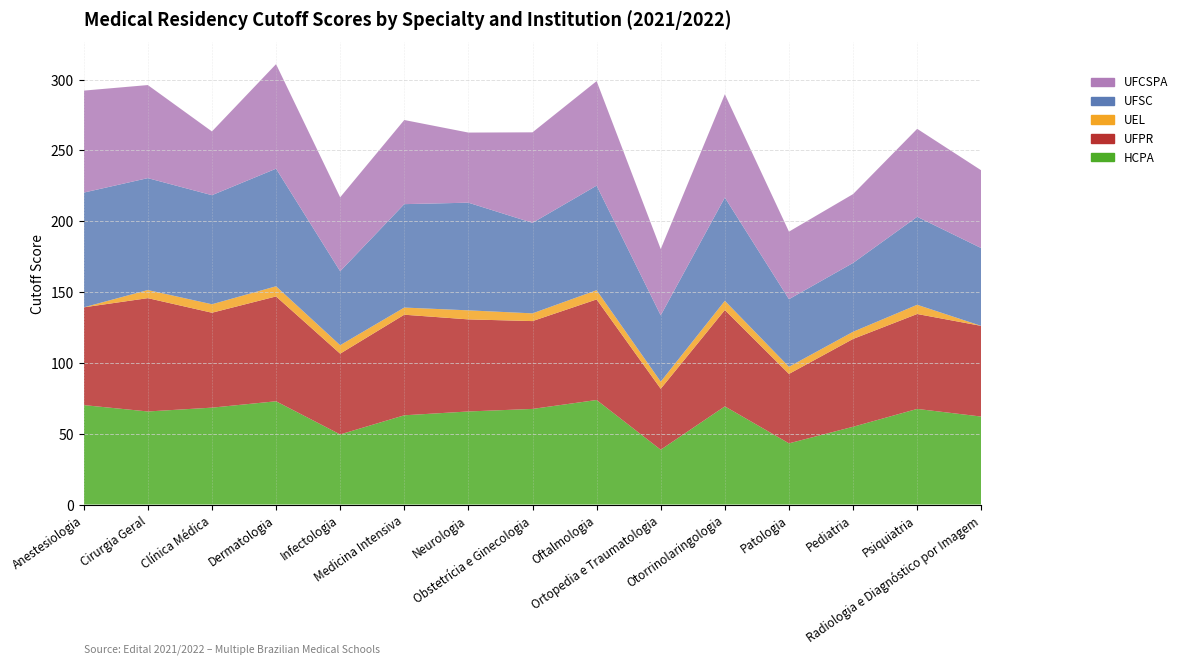

Reading left to right, extract all data points from this chart.

HCPA: 70.2	65.7	68.4	72.9	49.5	63.0	65.7	67.5	73.8	38.7	69.3	43.2	54.9	67.5	62.1
UFPR: 69.0	80.0	67.0	74.0	57.0	71.0	65.0	62.0	71.0	43.0	68.0	49.0	62.0	67.0	64.0
UEL: 0.0	5.7	6.0	7.2	6.0	5.1	6.4	5.5	6.5	5.1	6.5	5.1	5.1	6.5	0.0
UFSC: 81.0	79.0	77.0	83.0	52.2	73.0	76.0	63.9	73.8	46.8	72.9	47.7	48.6	62.1	54.9
UFCSPA: 72.0	65.7	45.0	73.8	52.2	59.4	49.5	63.9	73.8	46.8	72.9	47.7	48.6	62.1	54.9